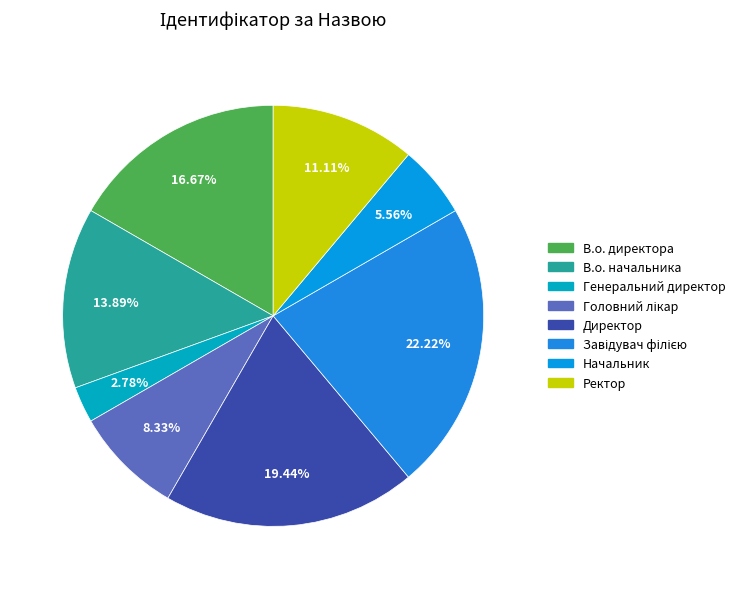

Count the number of slices in the pie.

8